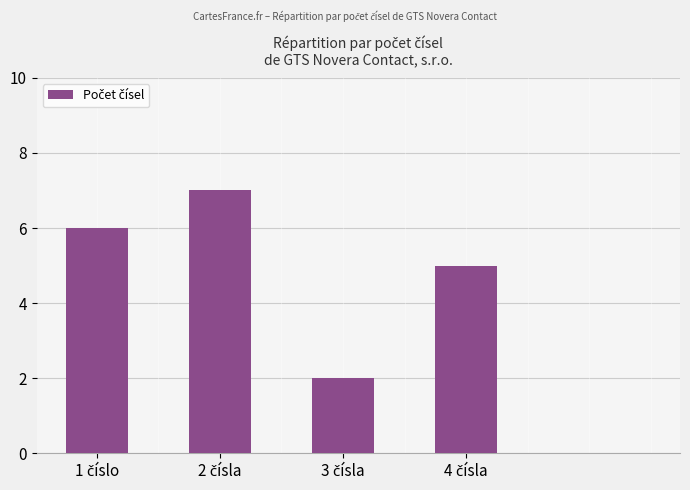

What is the value of the 3rd bar from the left?

2